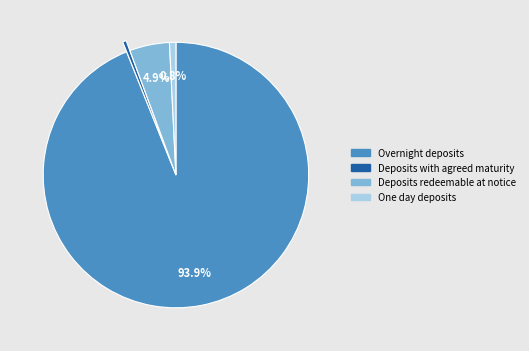

Count the number of slices in the pie.

4